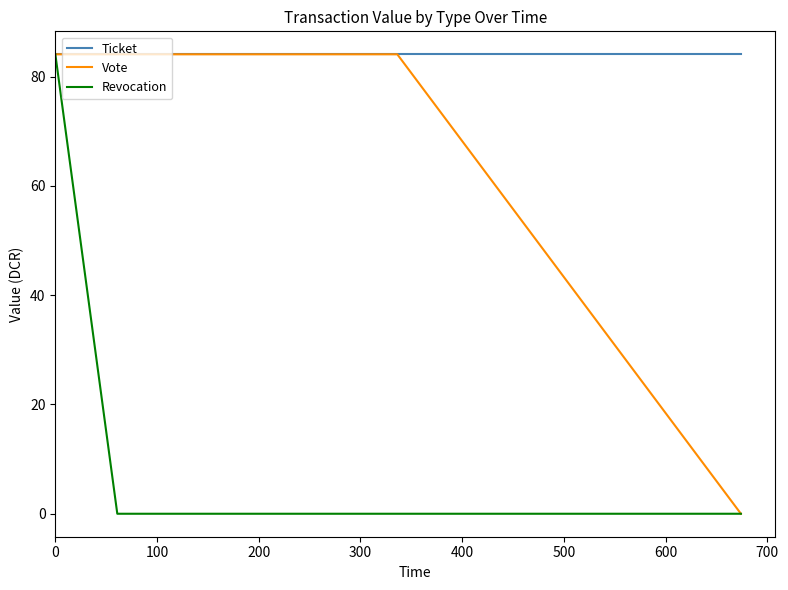

How many lines are shown in the chart?

3